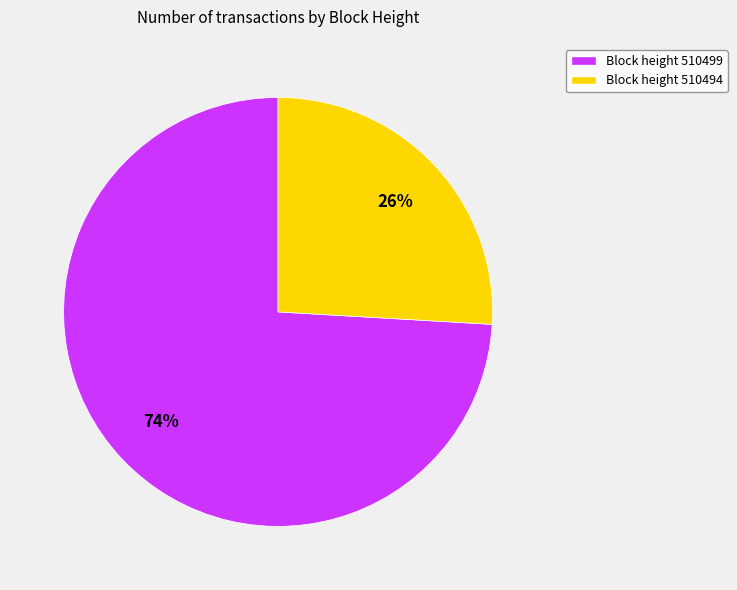

To the nearest percent, what is the difference between the largest and smallest slice percentages?

48%